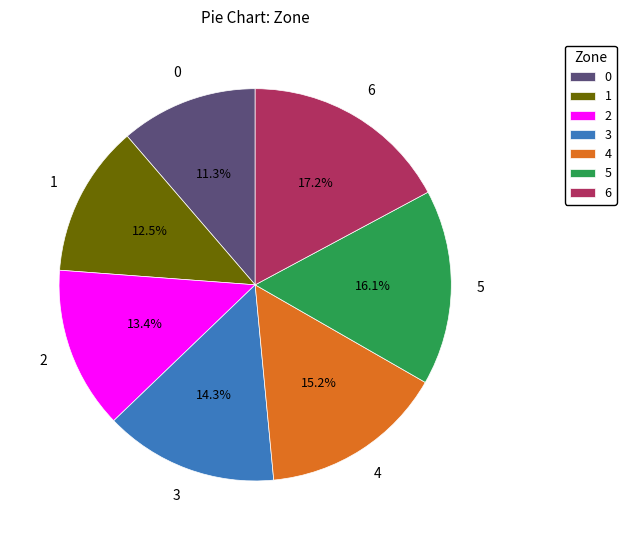

Is it true that 5 is 16% of the pie?

True